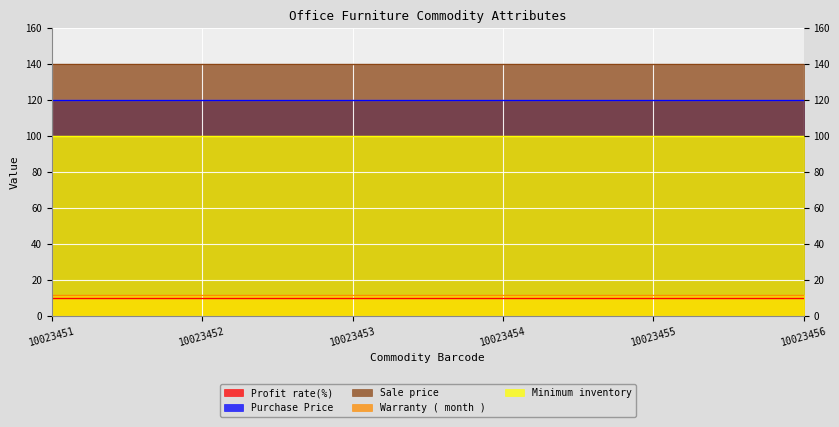

What is the sum of the Warranty ( month ) values at 10023456 and 10023452?

24